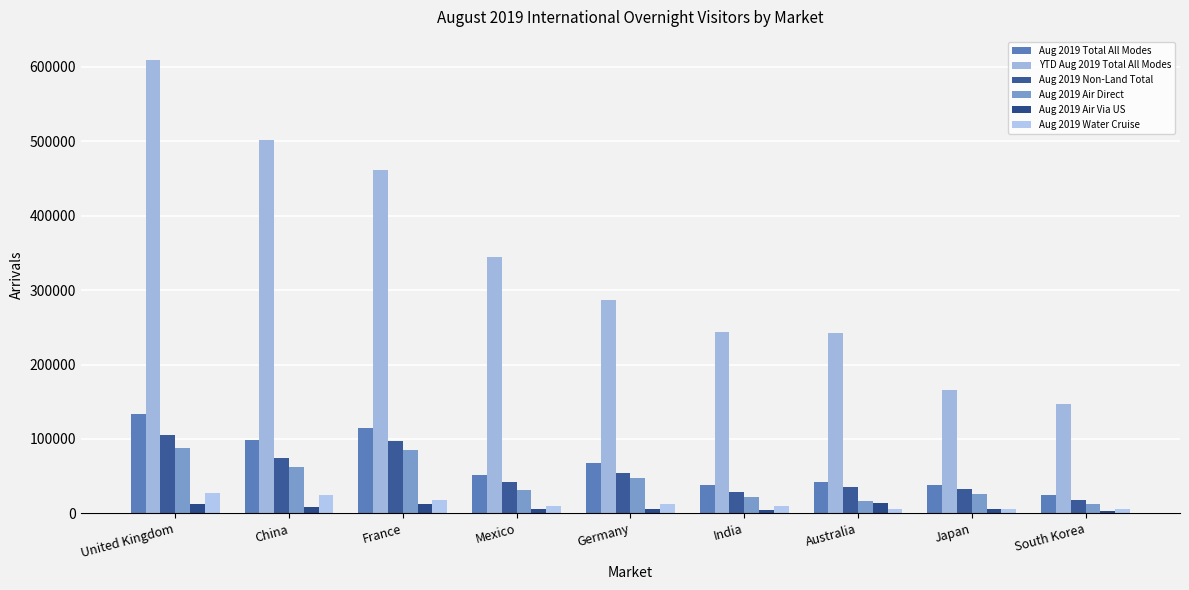

How many groups of bars are there?

9